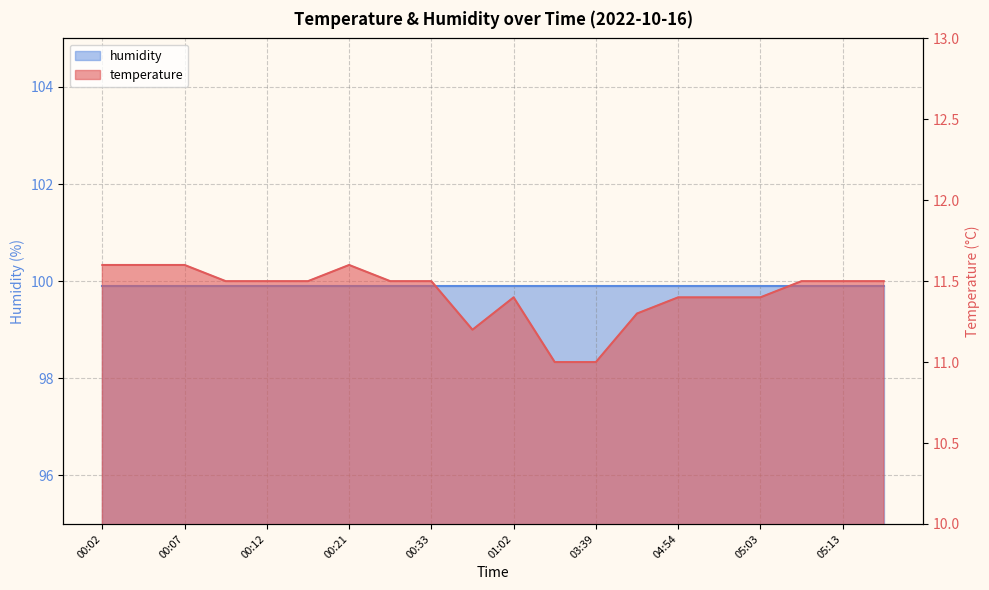

Rank the categories by value from highest to lowest.

00:02, 00:04, 00:07, 00:21, 00:09, 00:12, 00:14, 00:25, 00:33, 05:06, 05:13, 05:15, 01:02, 04:54, 04:57, 05:03, 04:35, 00:45, 03:35, 03:39